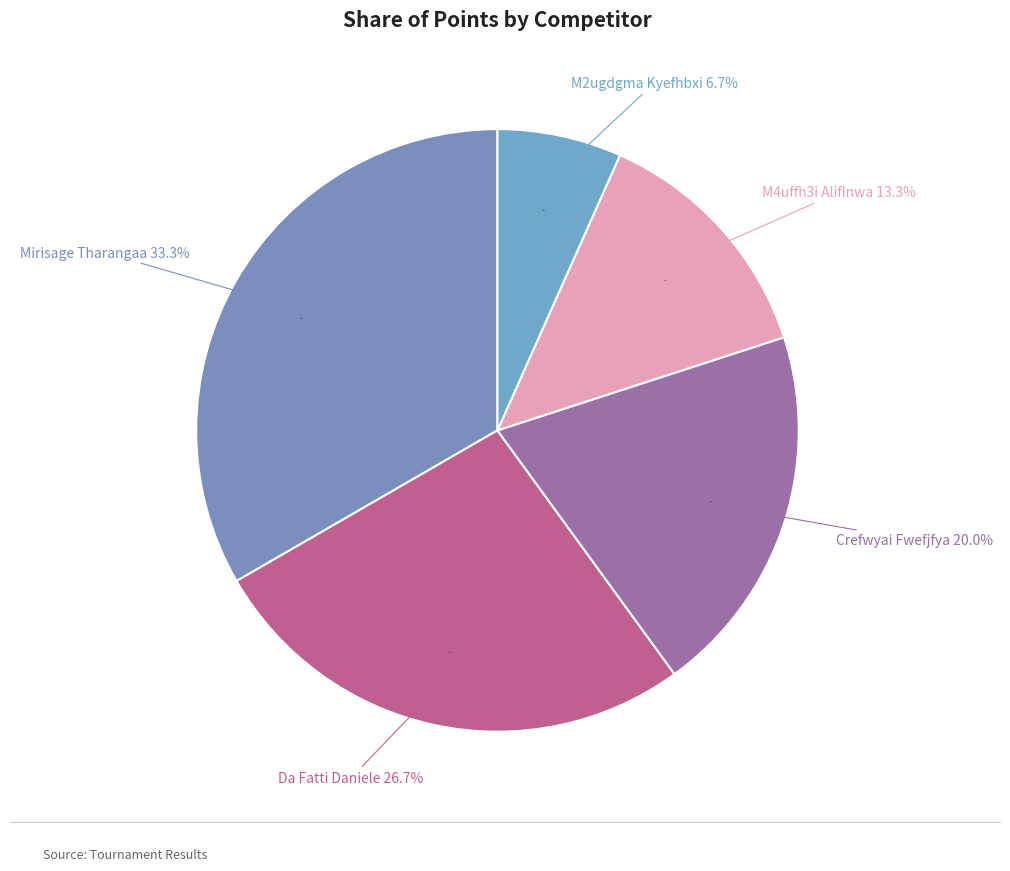

Does M2ugdgma Kyefhbxi account for over 50% of the chart?

No